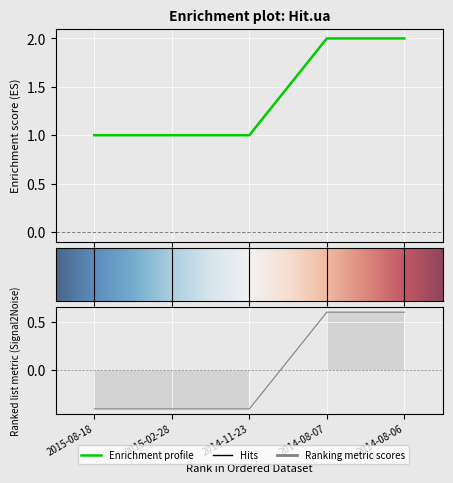

What is the label of the 1st point from the left?

2015-08-18